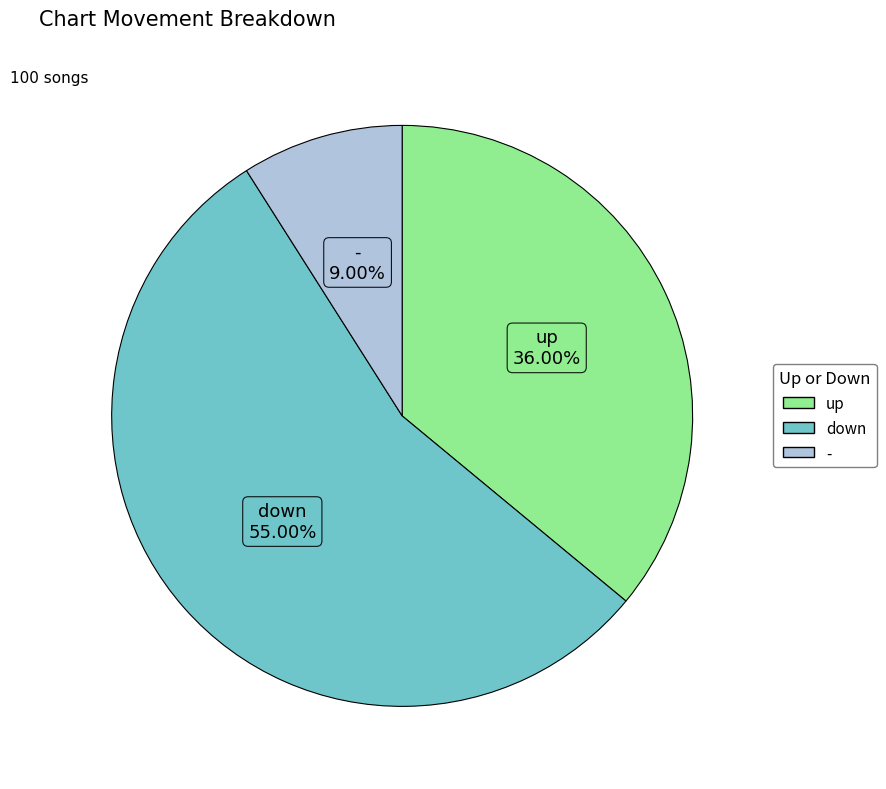

Do - and down together represent more than half of the pie?

Yes